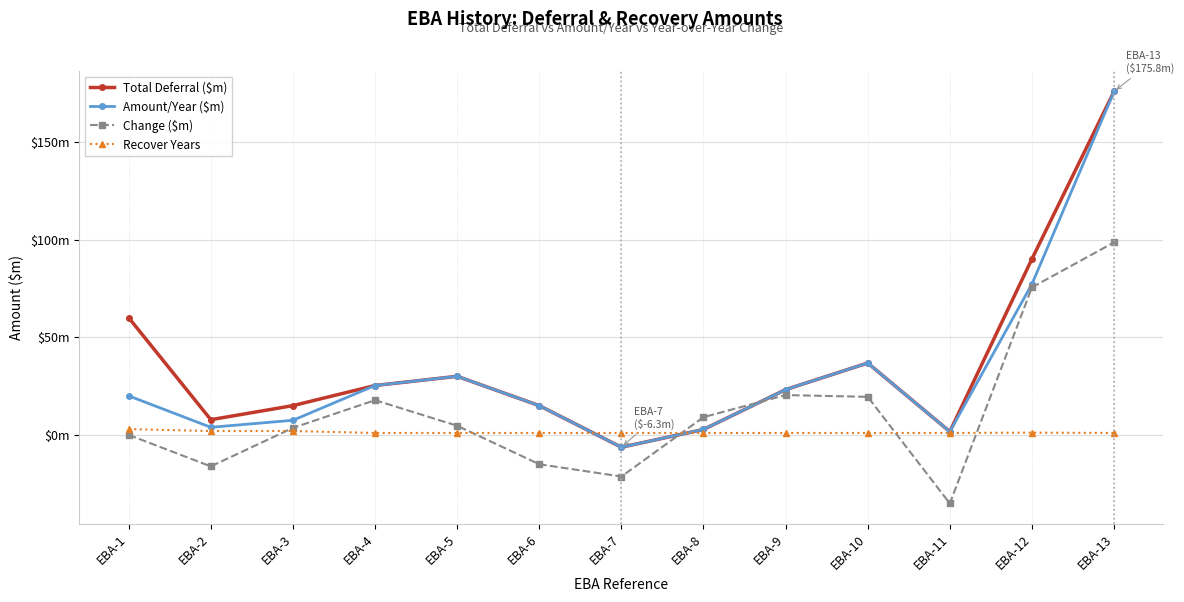

At EBA-6, list the series in order from largest to smallest.

Total Deferral ($m), Amount/Year ($m), Recover Years, Change ($m)